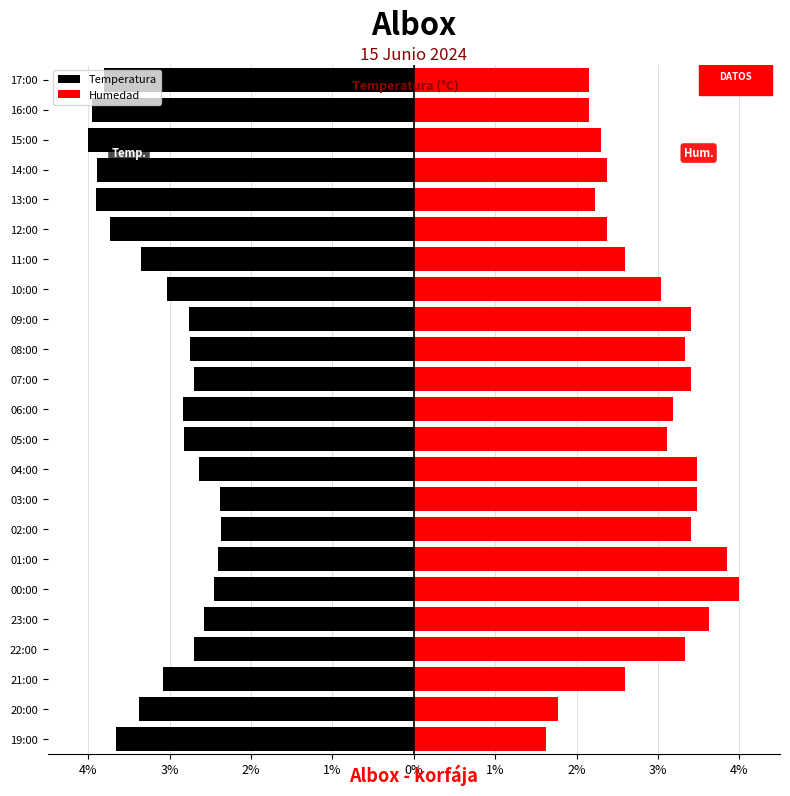

How many bars are there in total?

46